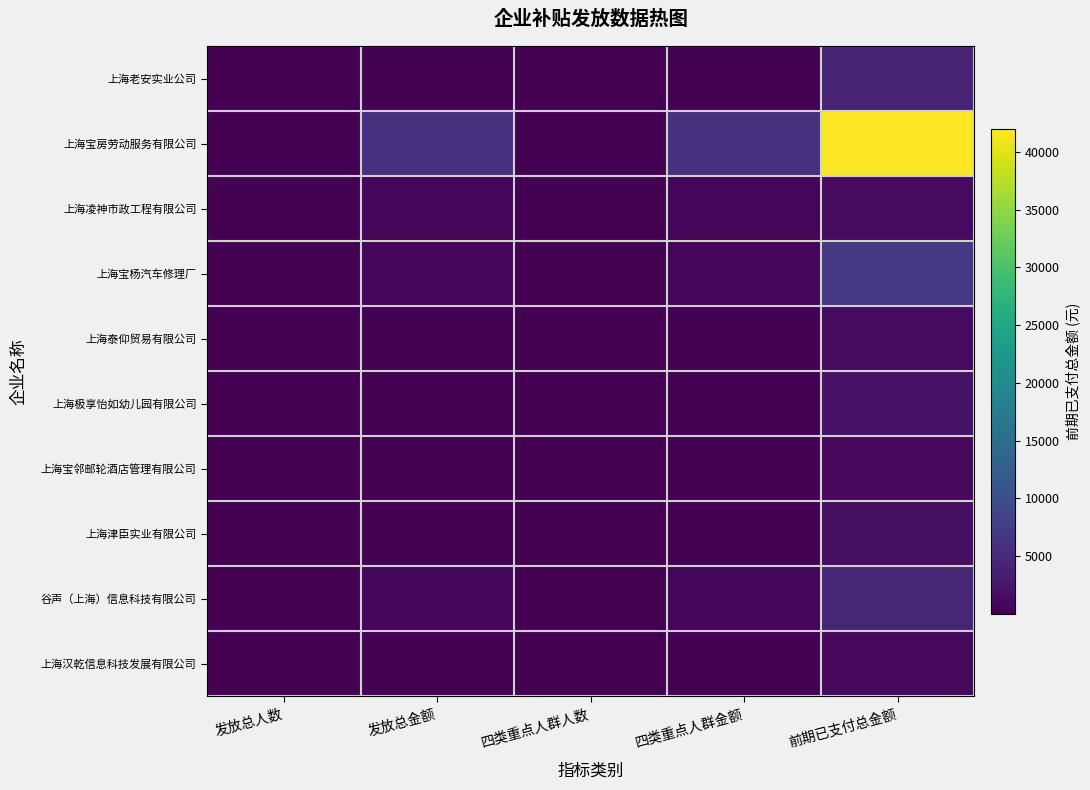

Reading left to right, list all the values displayed in this chart.

上海老安实业公司: 发放总人数=1	发放总金额=300	四类重点人群人数=1	四类重点人群金额=300	前期已支付总金额=4200
上海宝房劳动服务有限公司: 发放总人数=20	发放总金额=6000	四类重点人群人数=20	四类重点人群金额=6000	前期已支付总金额=42000
上海凌神市政工程有限公司: 发放总人数=2	发放总金额=600	四类重点人群人数=2	四类重点人群金额=600	前期已支付总金额=1200
上海宝杨汽车修理厂: 发放总人数=2	发放总金额=600	四类重点人群人数=2	四类重点人群金额=600	前期已支付总金额=6900
上海泰仰贸易有限公司: 发放总人数=1	发放总金额=300	四类重点人群人数=1	四类重点人群金额=300	前期已支付总金额=1200
上海极享怡如幼儿园有限公司: 发放总人数=1	发放总金额=300	四类重点人群人数=1	四类重点人群金额=300	前期已支付总金额=2100
上海宝邻邮轮酒店管理有限公司: 发放总人数=1	发放总金额=300	四类重点人群人数=1	四类重点人群金额=300	前期已支付总金额=900
上海津臣实业有限公司: 发放总人数=1	发放总金额=300	四类重点人群人数=1	四类重点人群金额=300	前期已支付总金额=1500
谷声（上海）信息科技有限公司: 发放总人数=2	发放总金额=600	四类重点人群人数=2	四类重点人群金额=600	前期已支付总金额=4500
上海汉乾信息科技发展有限公司: 发放总人数=1	发放总金额=300	四类重点人群人数=1	四类重点人群金额=300	前期已支付总金额=900